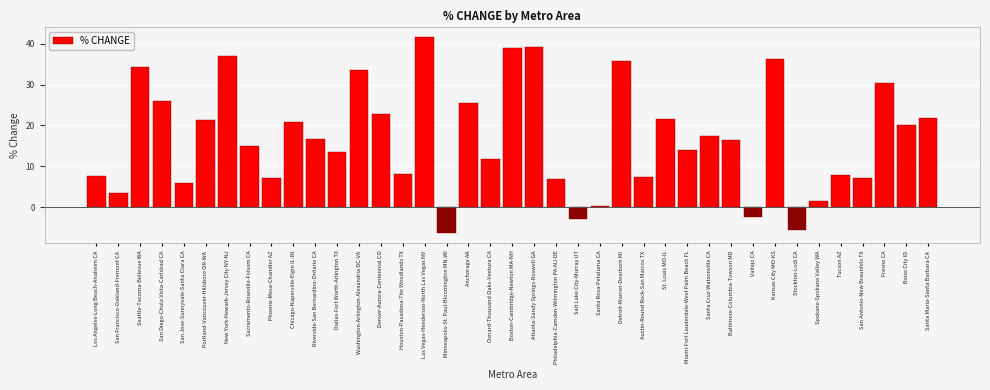

Between Chicago-Naperville-Elgin IL-IN and Riverside-San Bernardino-Ontario CA, which is larger?

Chicago-Naperville-Elgin IL-IN